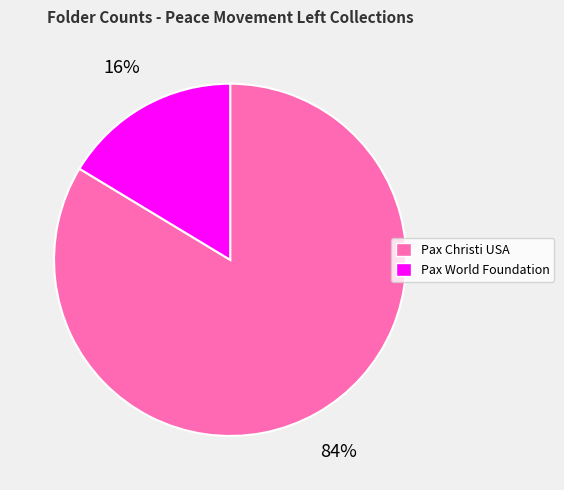

Is there any slice that represents more than half of the pie?

Yes